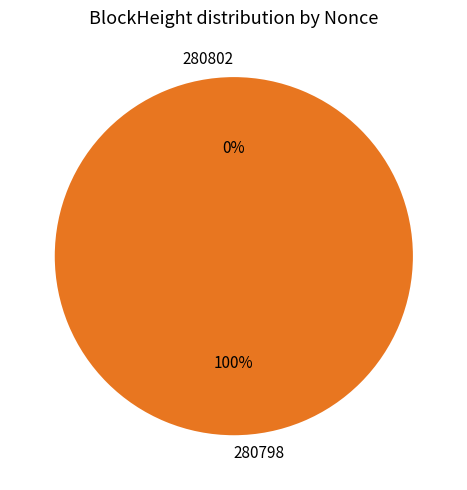

Which slice represents more than half of the pie?

280798